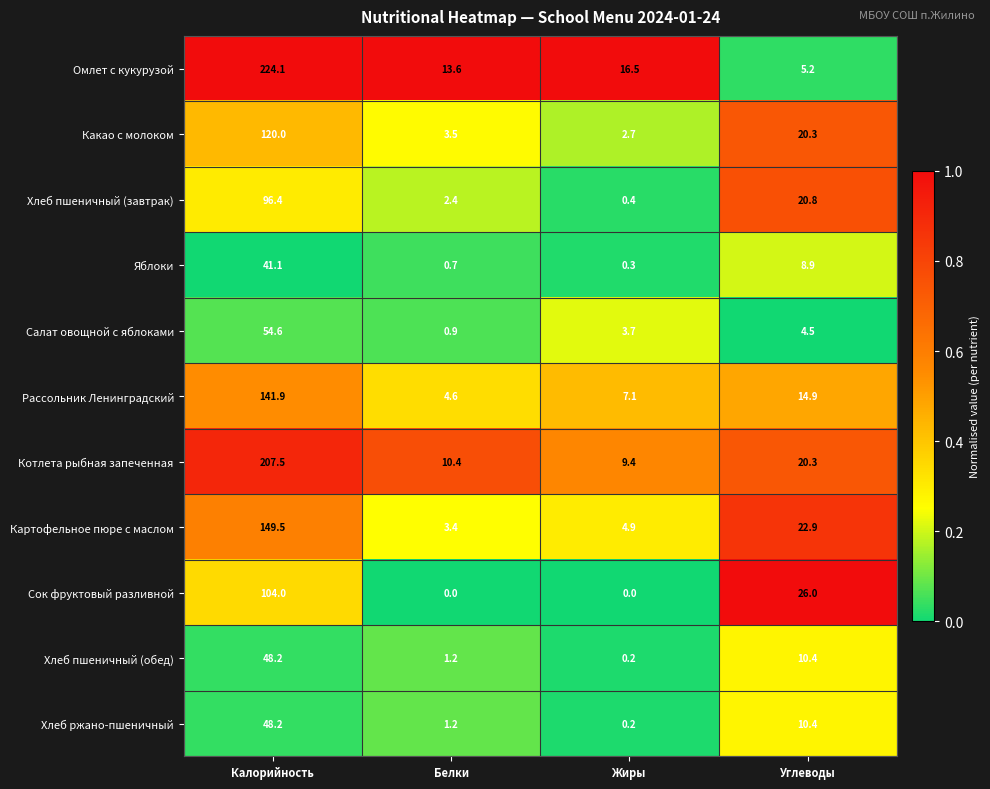

Read the Омлет с кукурузой value at Калорийность.

224.1